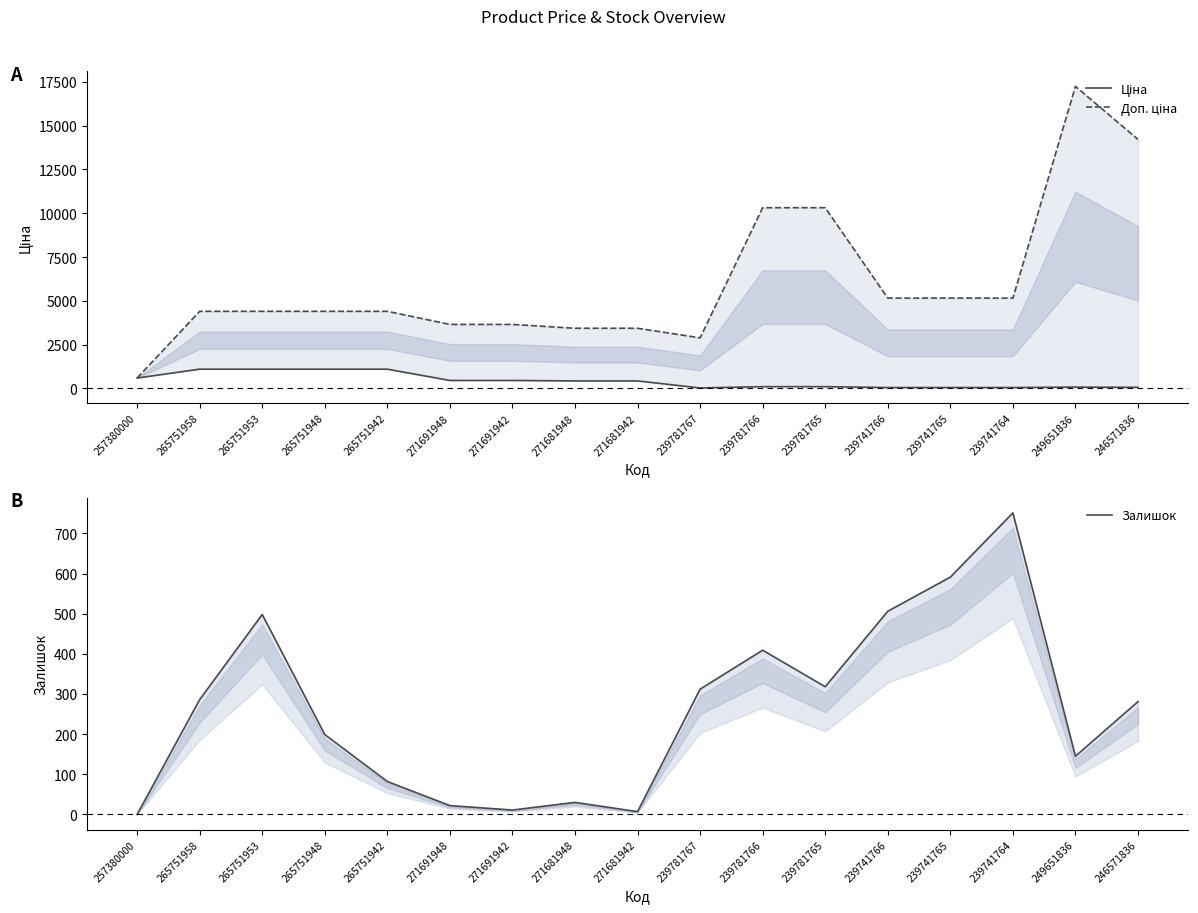

How many lines are shown in the chart?

3